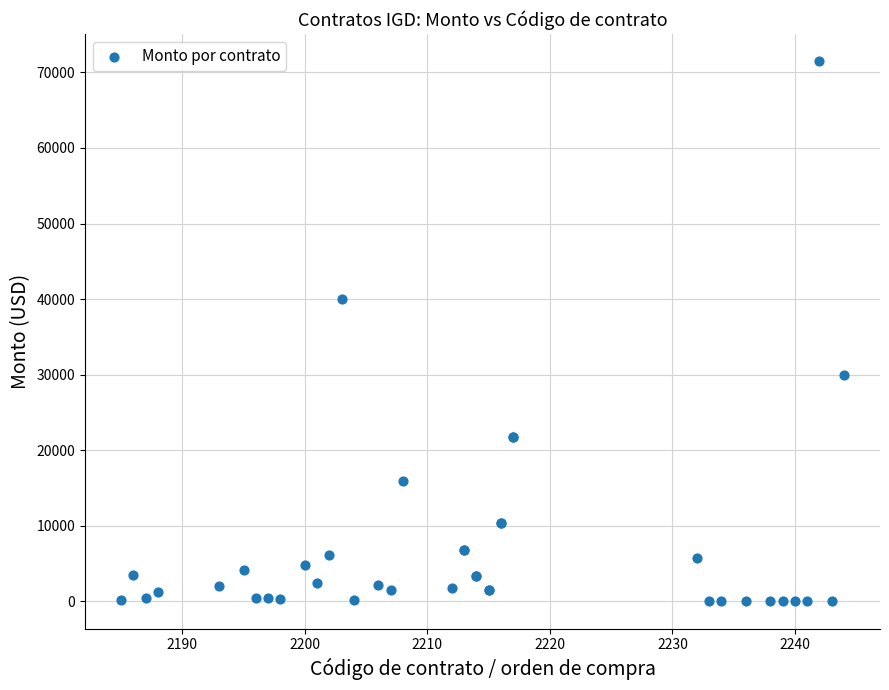

What Y value in the scatter plot is closest to 35750?

39985.0